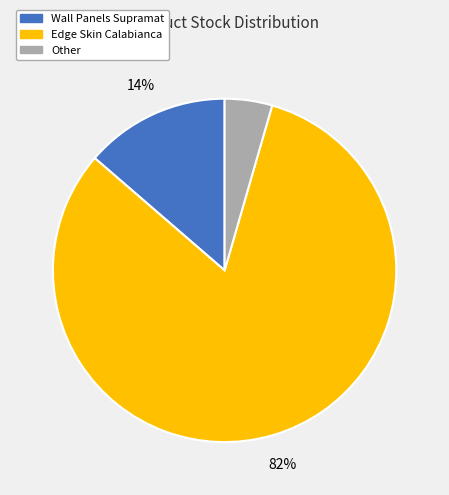

Count the number of slices in the pie.

3